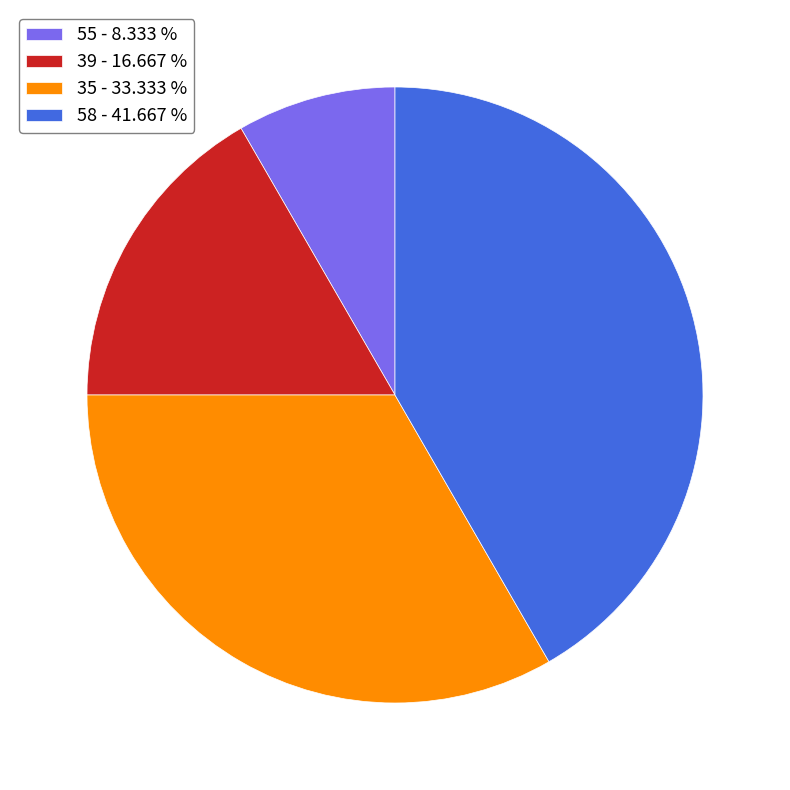

Do 39 - 16.667 % and 58 - 41.667 % together represent more than half of the pie?

Yes